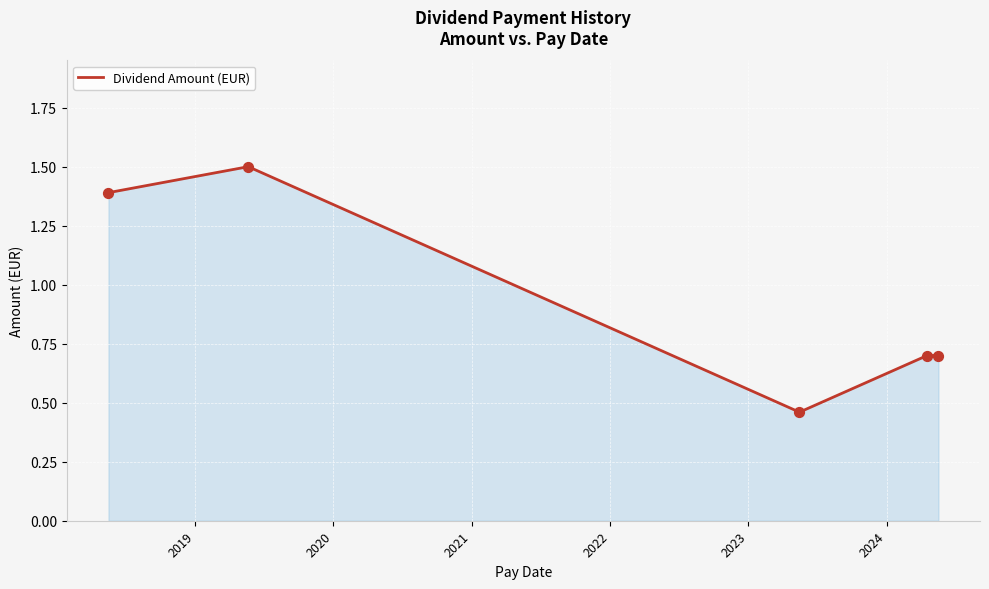

How many interior local valleys (lower than both neighbors) does the data have?

1